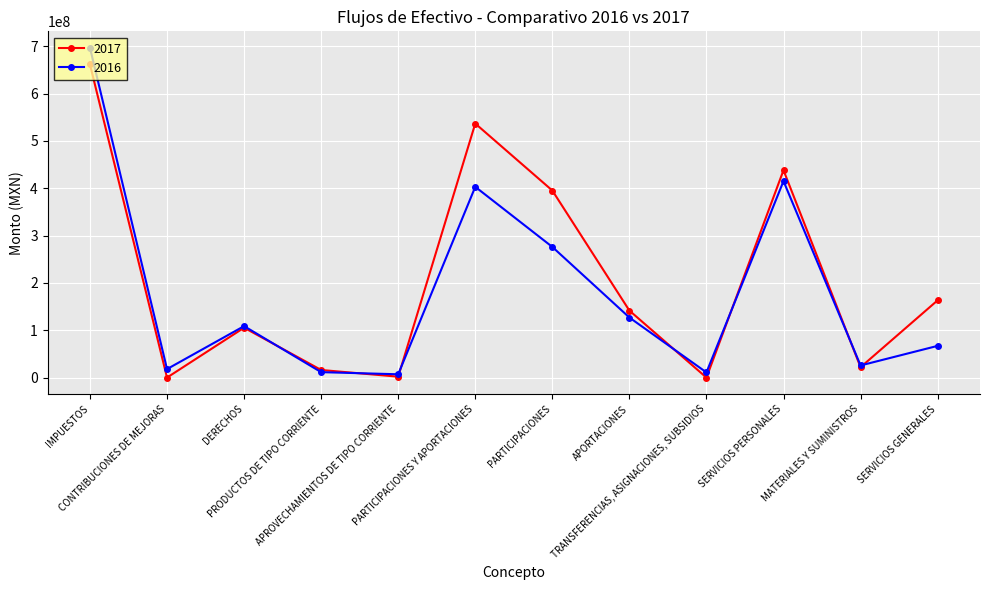

What is the sum of the 2017 values at CONTRIBUCIONES DE MEJORAS and TRANSFERENCIAS, ASIGNACIONES, SUBSIDIOS?

4018.0